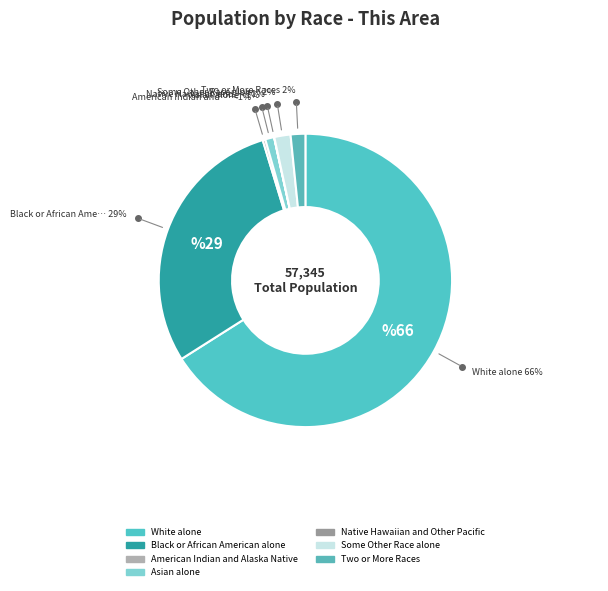

What is the change in value from Black or African American alone to Some Other Race alone?

-15769